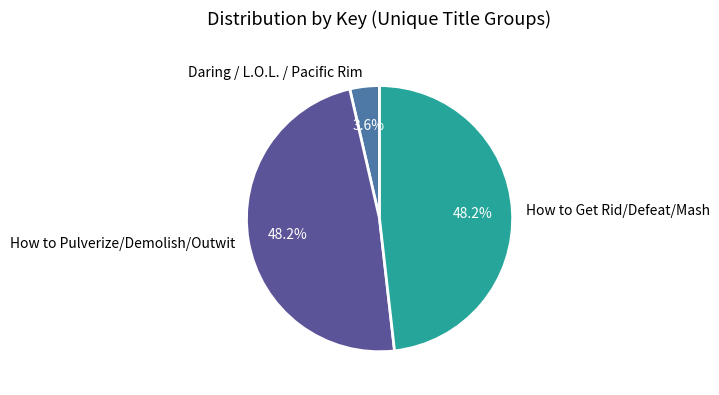

What is the ratio of the value at How to Pulverize/Demolish/Outwit to the value at Daring / L.O.L. / Pacific Rim?

13.4